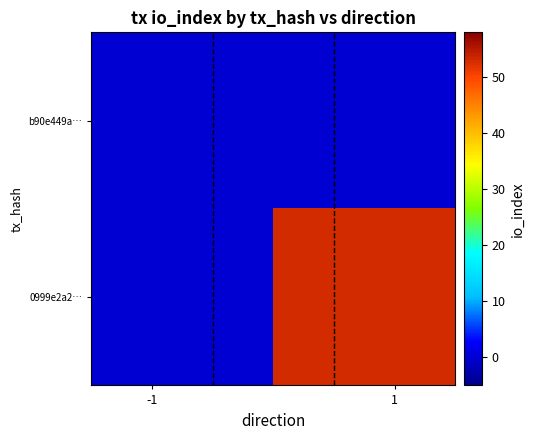

Reading left to right, list all the values displayed in this chart.

b90e449a…: 0	0
0999e2a2…: 0	53